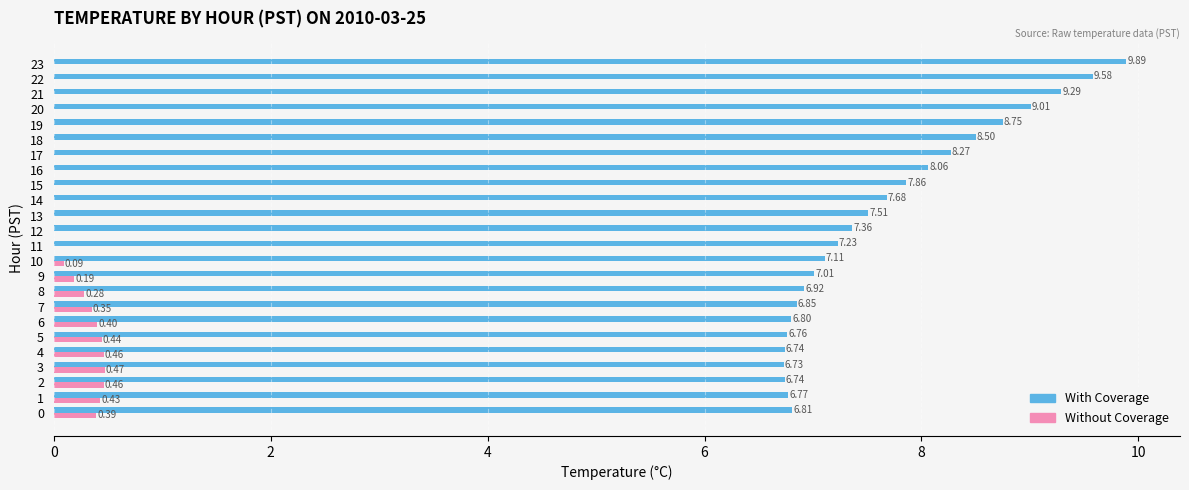

Is it true that With Coverage equals 8.3 at 17?

True